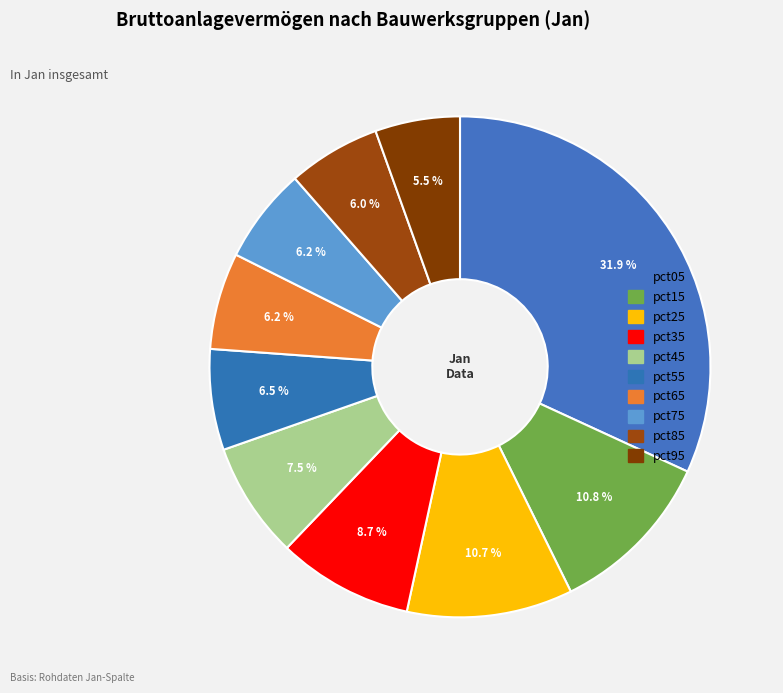

What is the smallest slice in the pie chart?

pct95